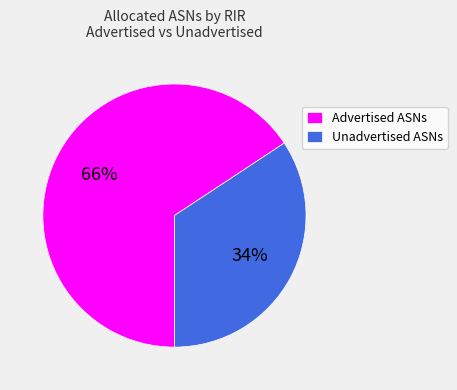

To the nearest percent, what is the average slice percentage?

50%